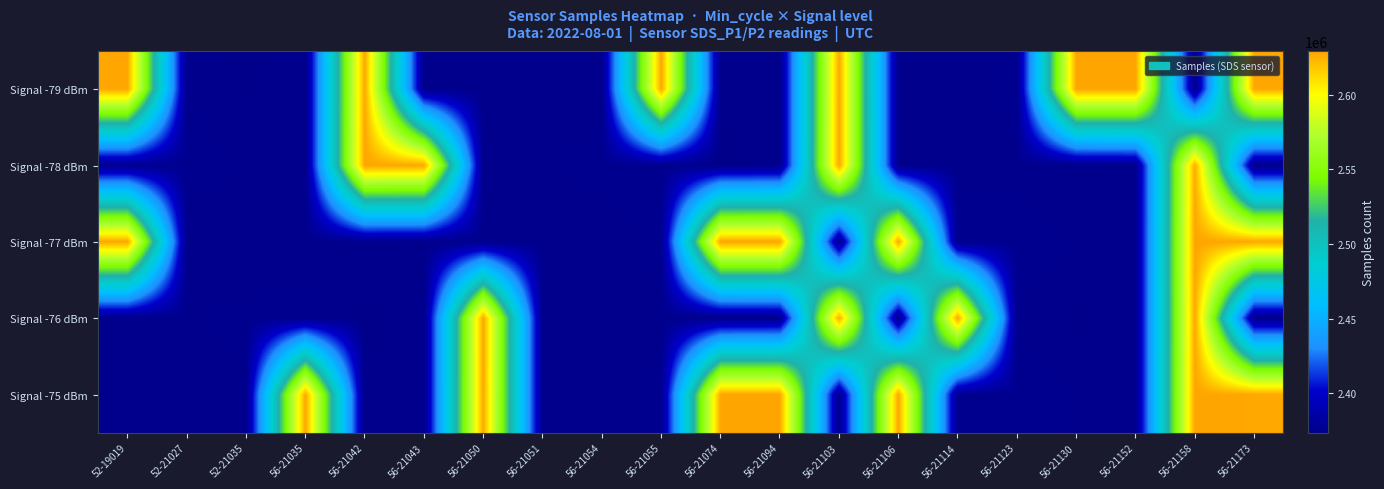

Which series has the widest spread of values?

Signal -78 dBm